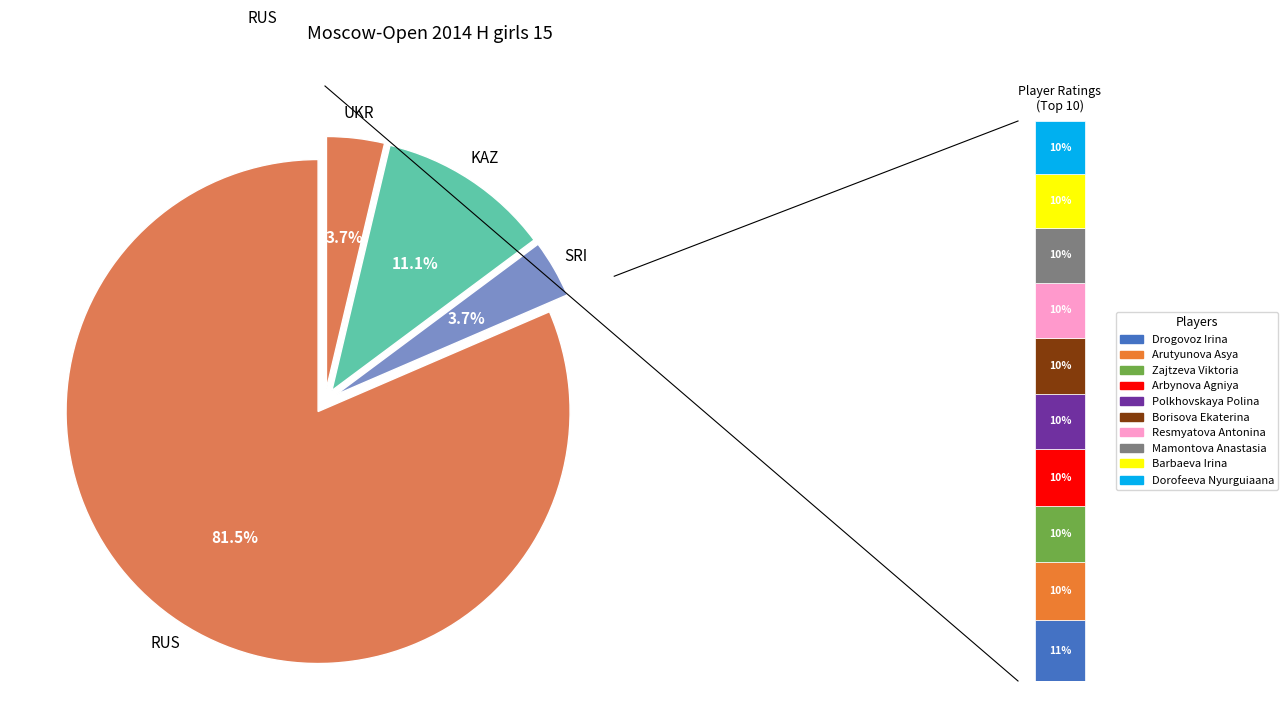

Is it true that KAZ is 11% of the pie?

True